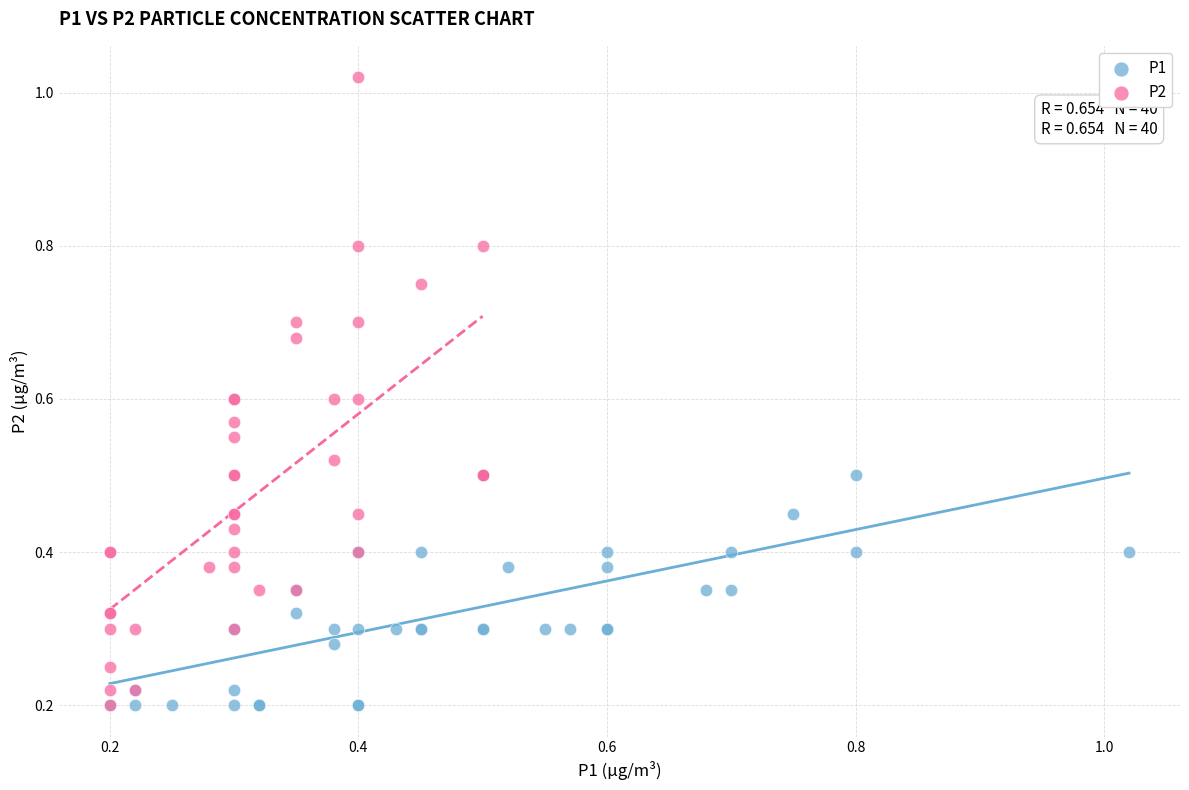

Which series has the widest spread of Y values?

P2